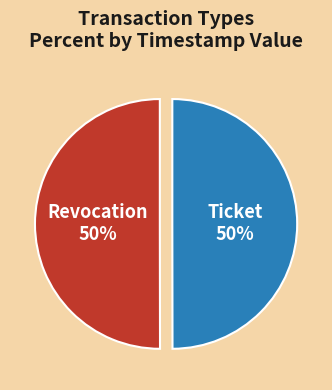

To the nearest percent, what is the average slice percentage?

50%